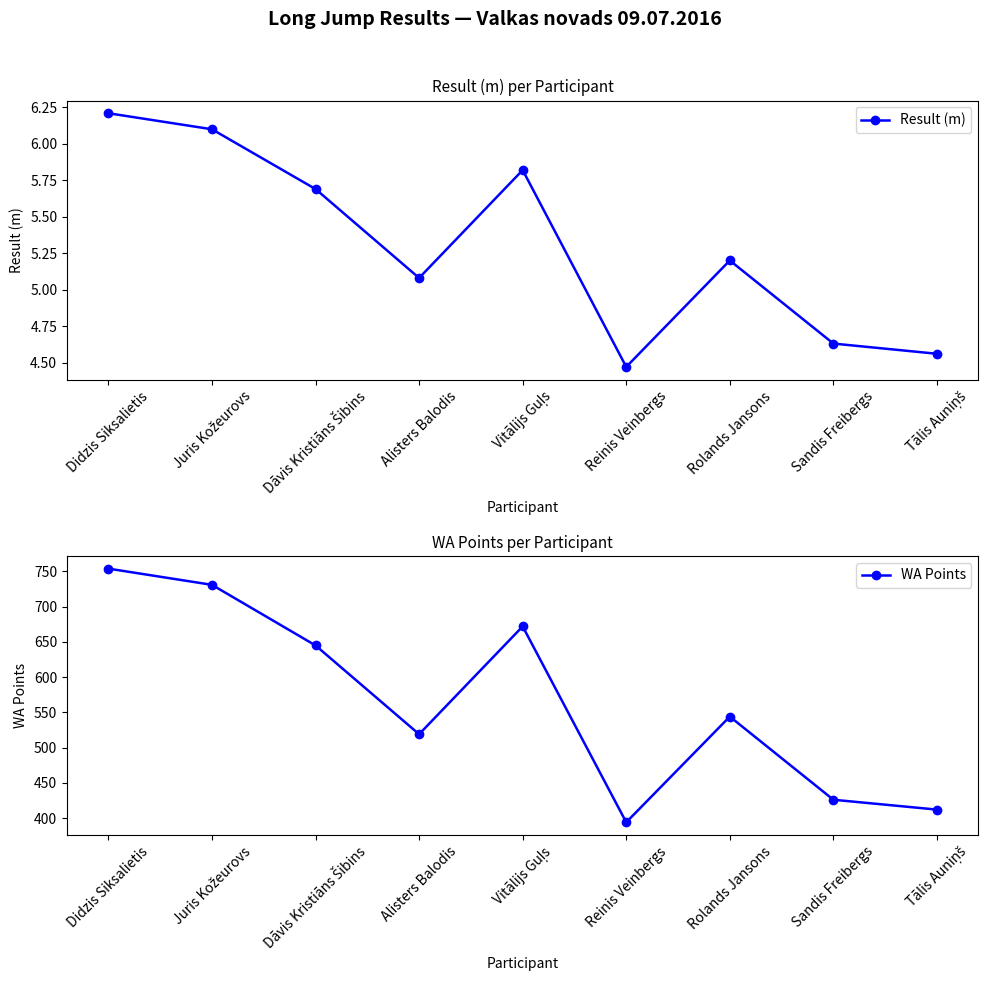

Does the chart have visible grid lines?

No